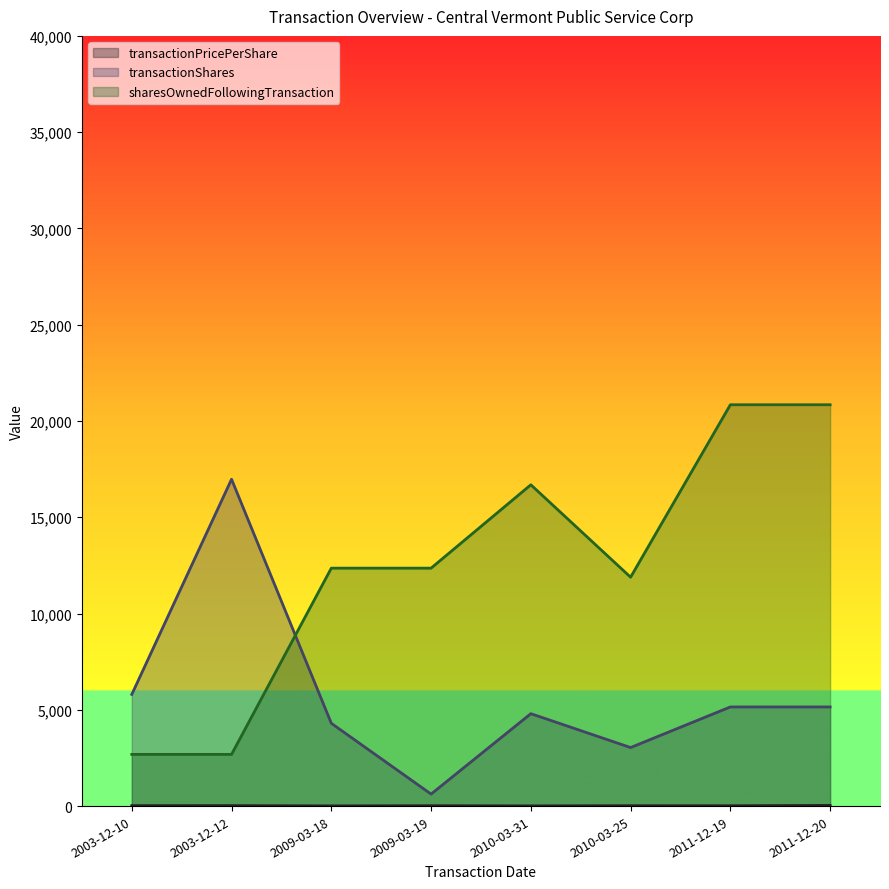

Where do transactionShares and sharesOwnedFollowingTransaction first cross each other?

2003-12-12 and 2009-03-18